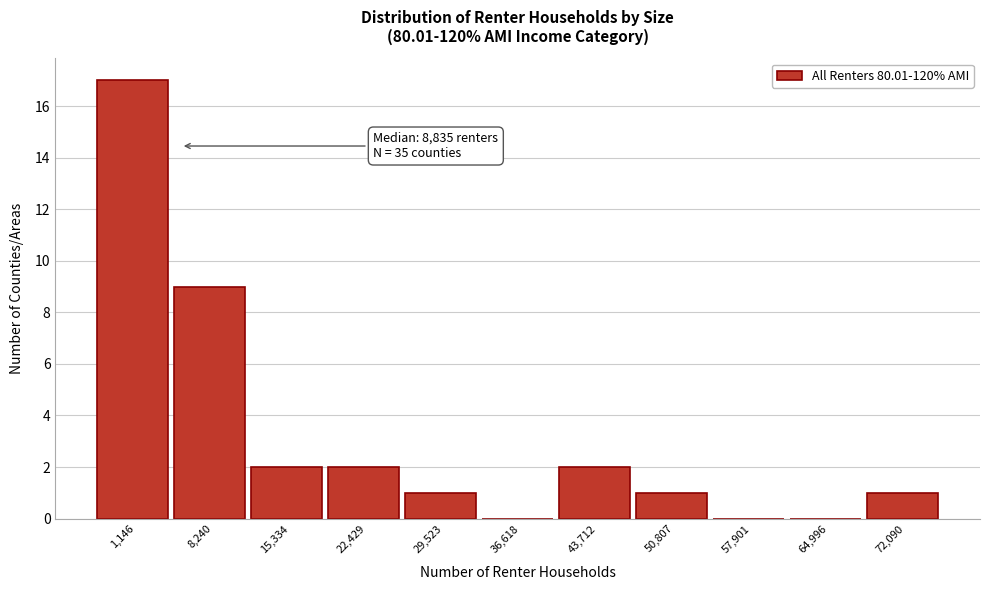

Reading right to left, list all the values displayed in this chart.

72,090=1	64,996=0	57,901=0	50,807=1	43,712=2	36,618=0	29,523=1	22,429=2	15,334=2	8,240=9	1,146=17